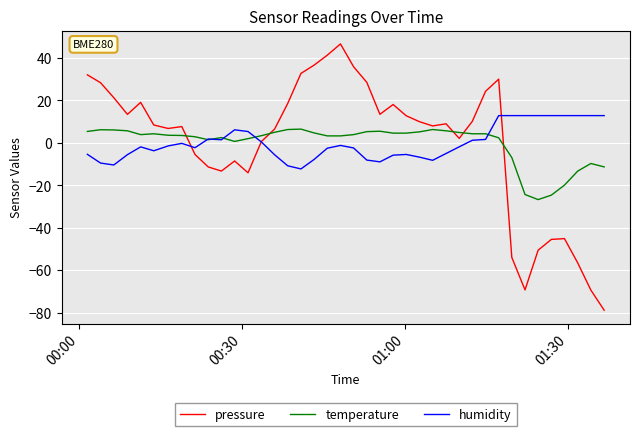

What is the maximum value shown in the chart?

46.6